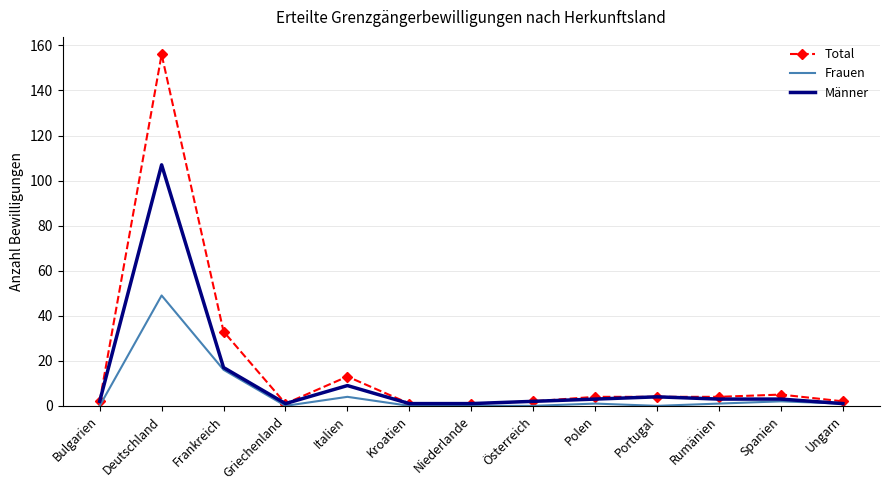

What is the sum of the Männer values at Portugal and Deutschland?

111